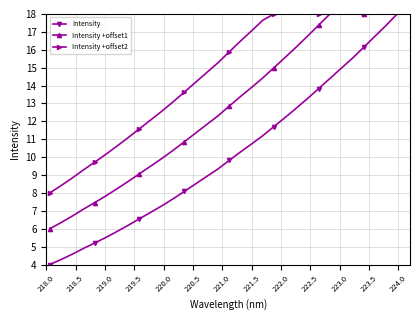

What is the greatest value displayed?

18.0